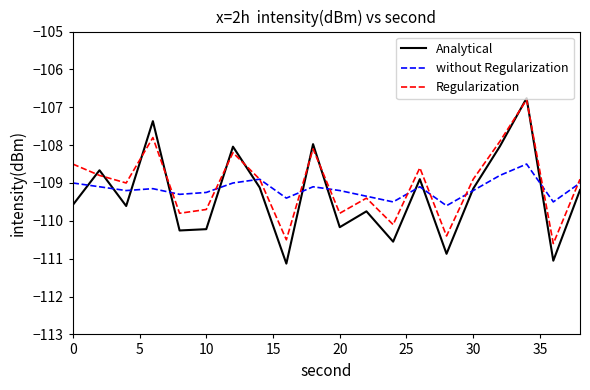

How many lines are shown in the chart?

3